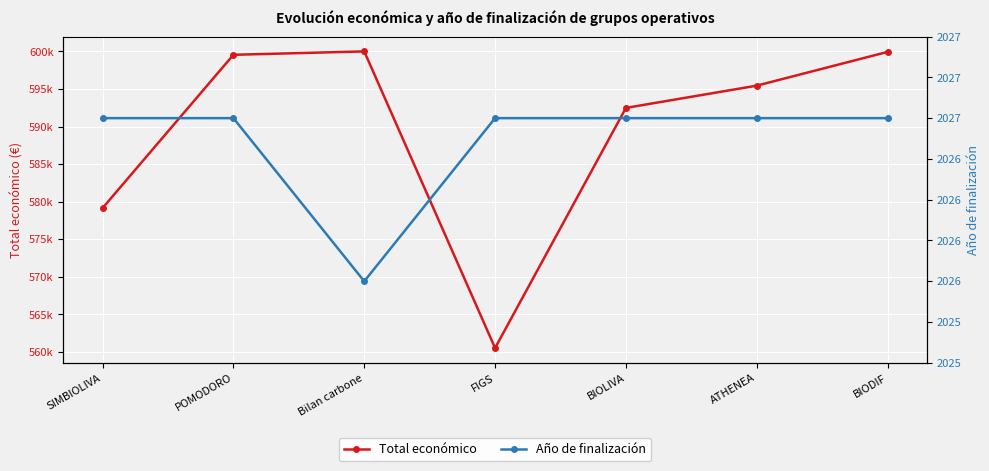

True or false: Total económico and Año de finalización intersect in this chart.

False